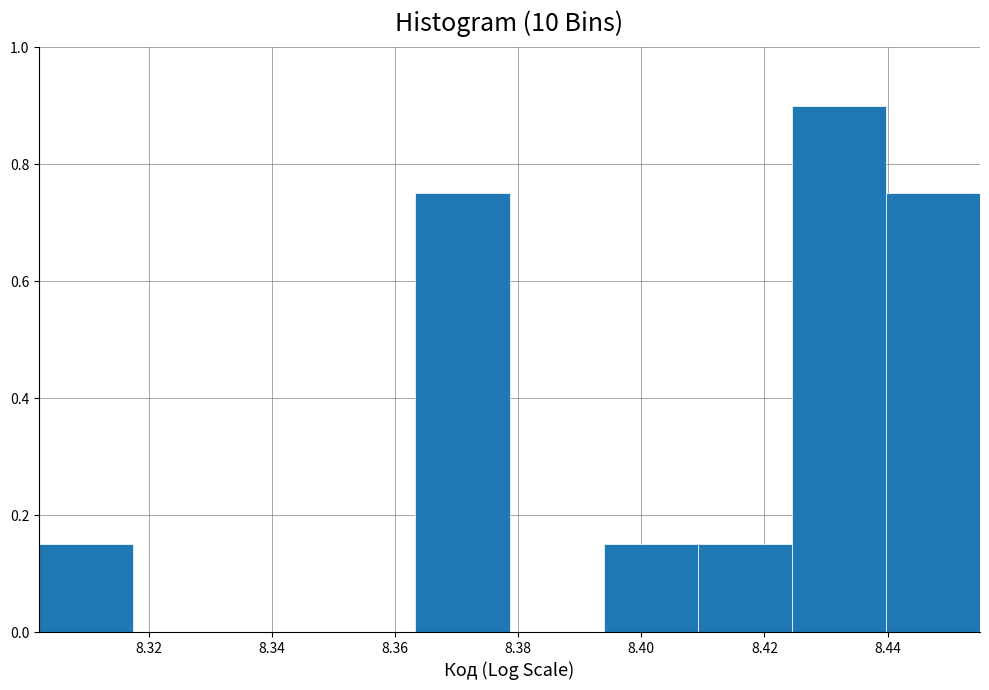

Reading left to right, list every bar in this chart as the range it spans on the x-axis followed by its height. Neither the bar edges nor the heights are printed on the chart, so give them approximately, as read against the axes.

8.302 to 8.318: 0.16
8.318 to 8.332: 0
8.332 to 8.348: 0
8.348 to 8.364: 0
8.364 to 8.378: 0.76
8.378 to 8.394: 0
8.394 to 8.410: 0.16
8.410 to 8.424: 0.16
8.424 to 8.440: 0.90
8.440 to 8.456: 0.76